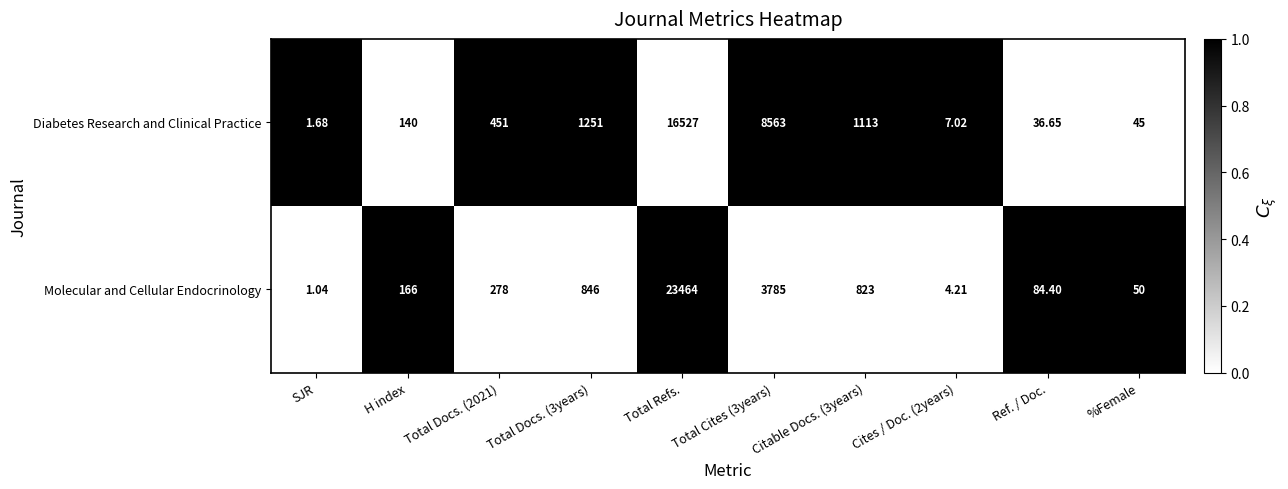

At which label does Diabetes Research and Clinical Practice reach its minimum?

SJR